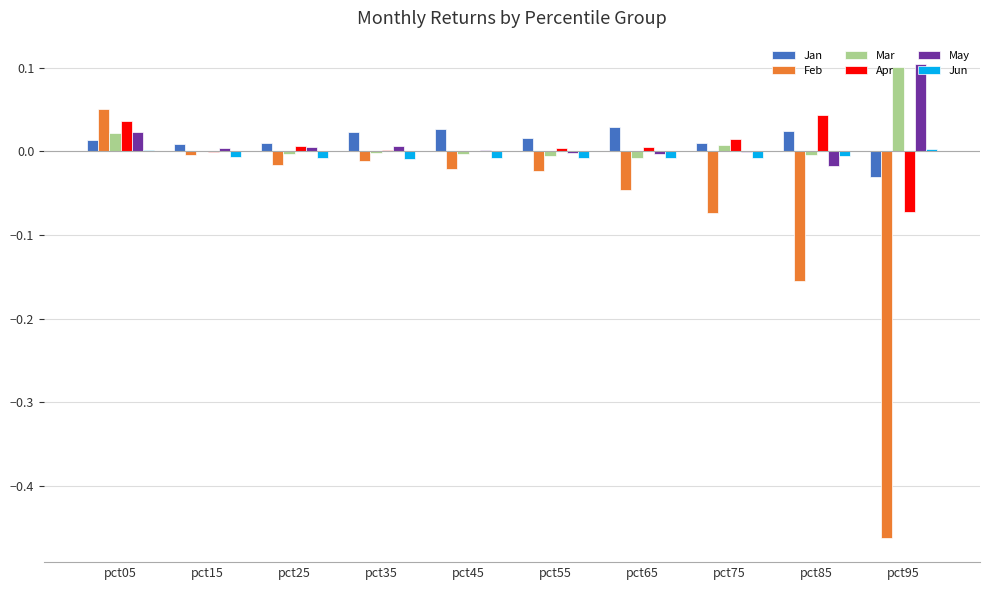

The value of Mar at pct55 is -0.0. True or false?

True